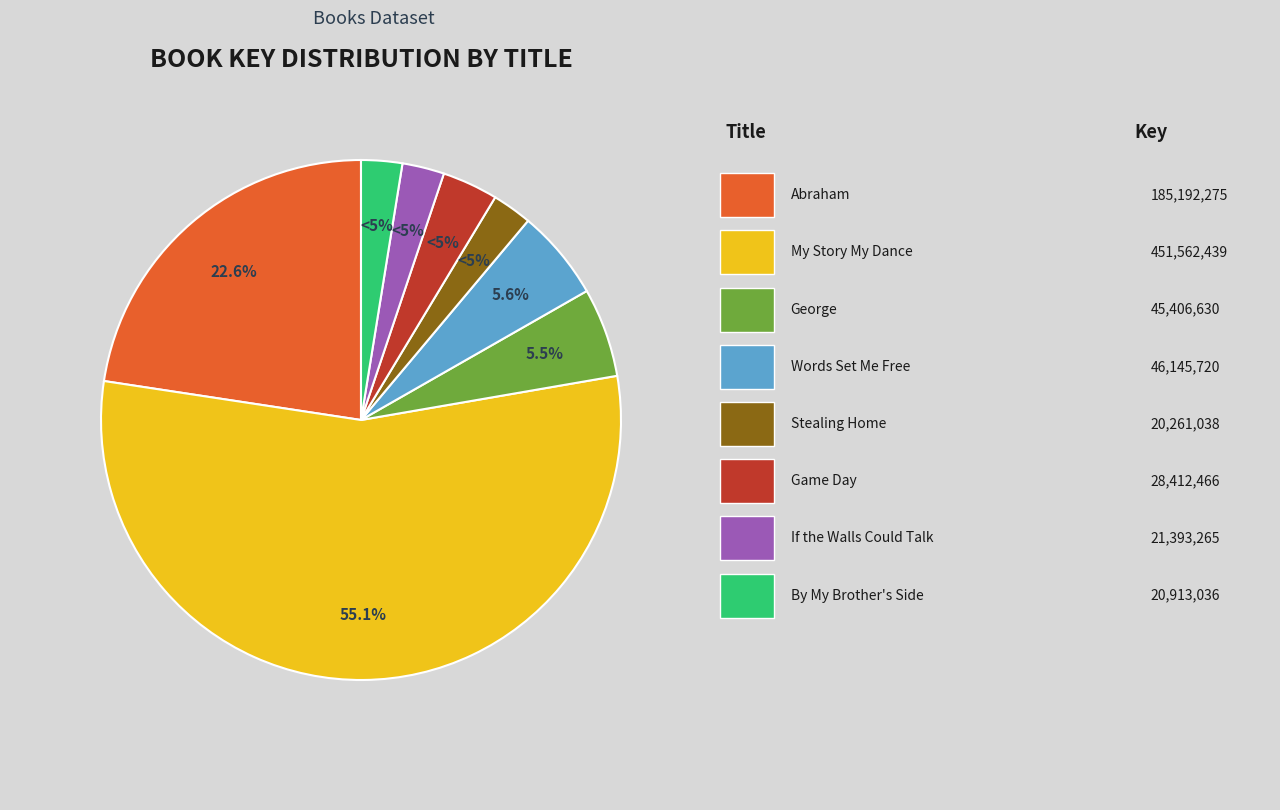

Count the number of slices in the pie.

8